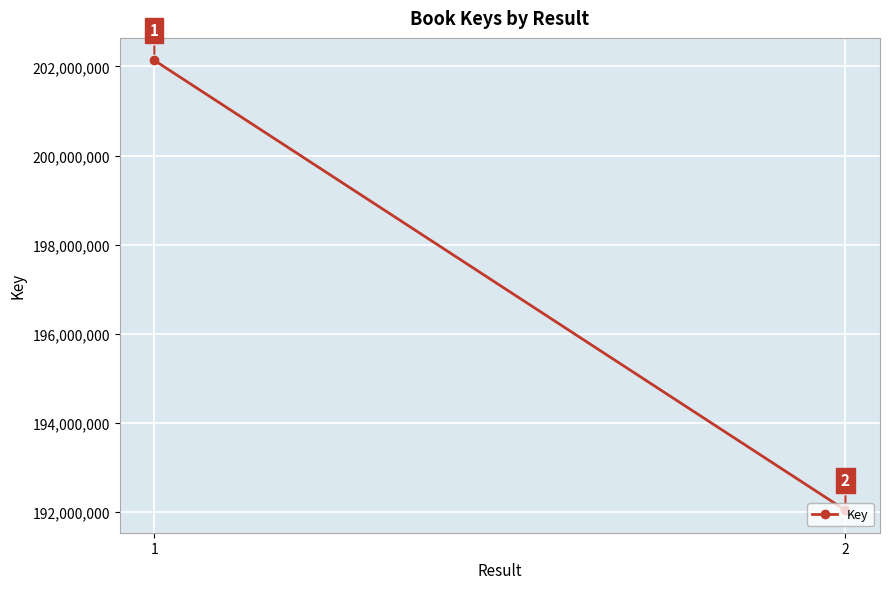

What value does the data have at 1, to the nearest 100?

202135900